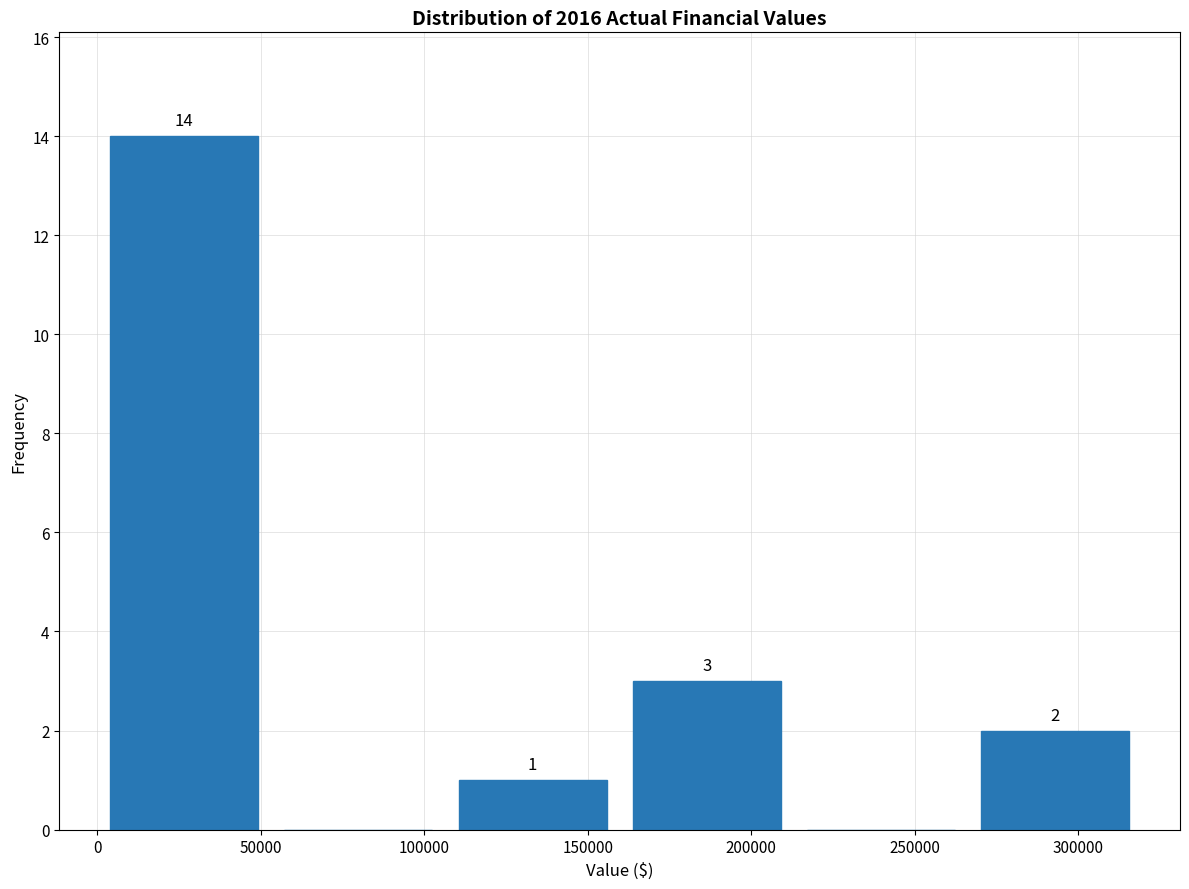

Which range on the x-axis has the tallest bar?

0 to 55000